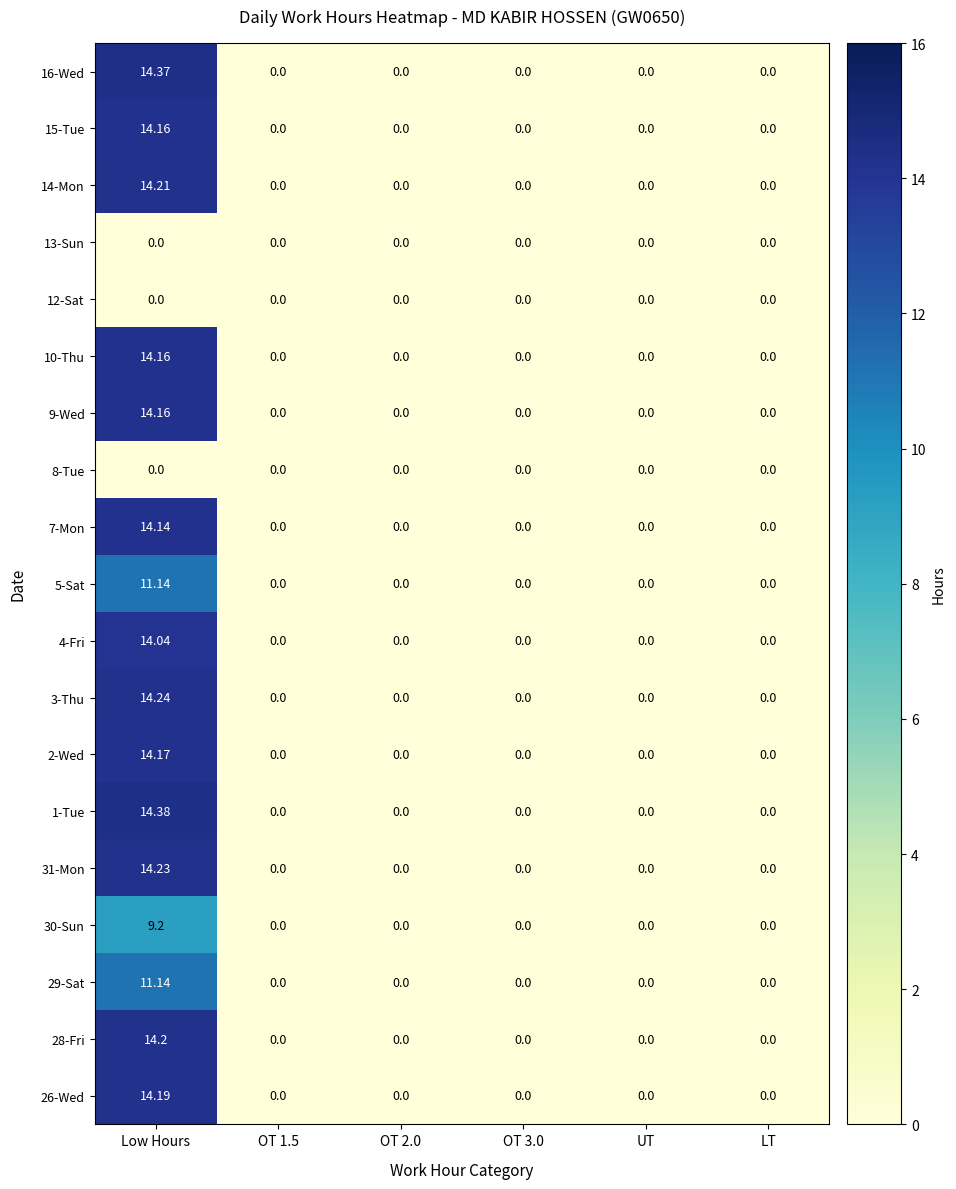

At which category is the sum across all series the highest?

Low Hours